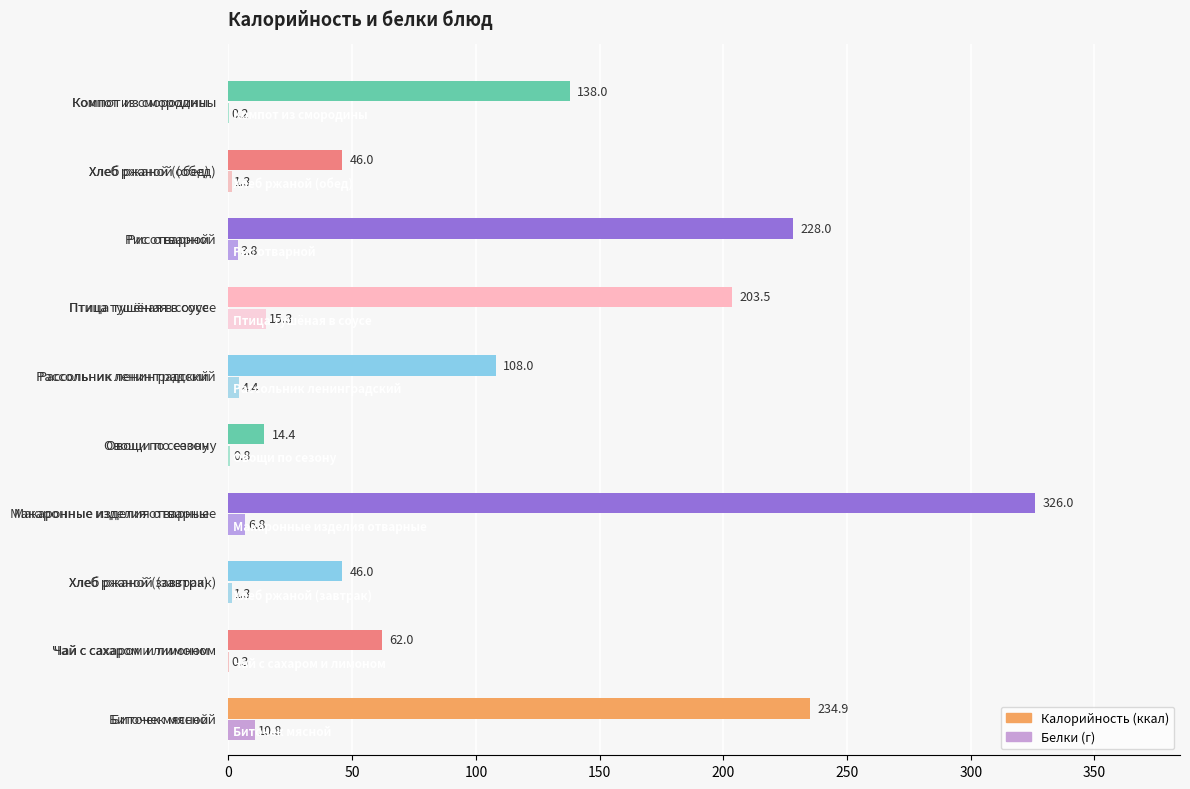

What is the maximum value shown in the chart?

326.0